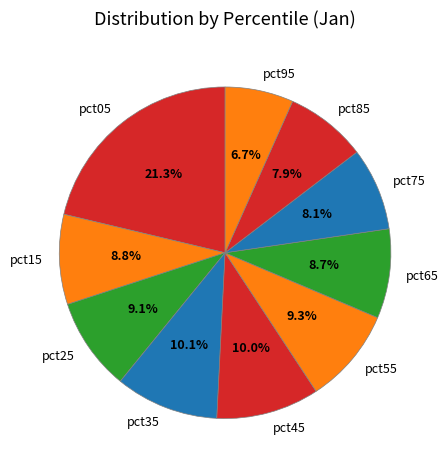

To the nearest percent, what is the difference between the largest and smallest slice percentages?

15%